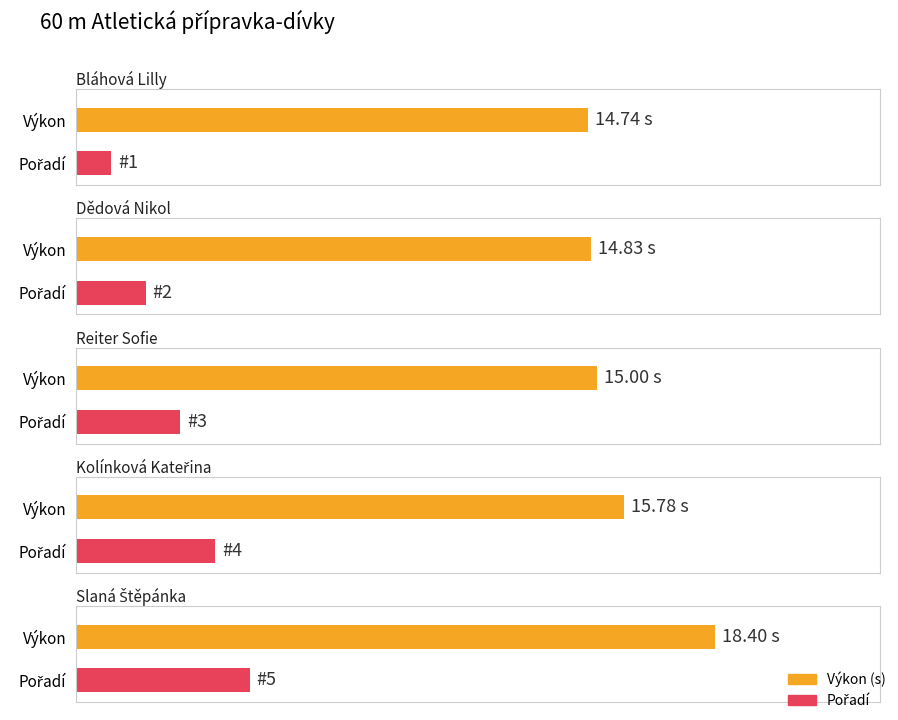

Which series has the largest range (max minus min)?

Pořadí